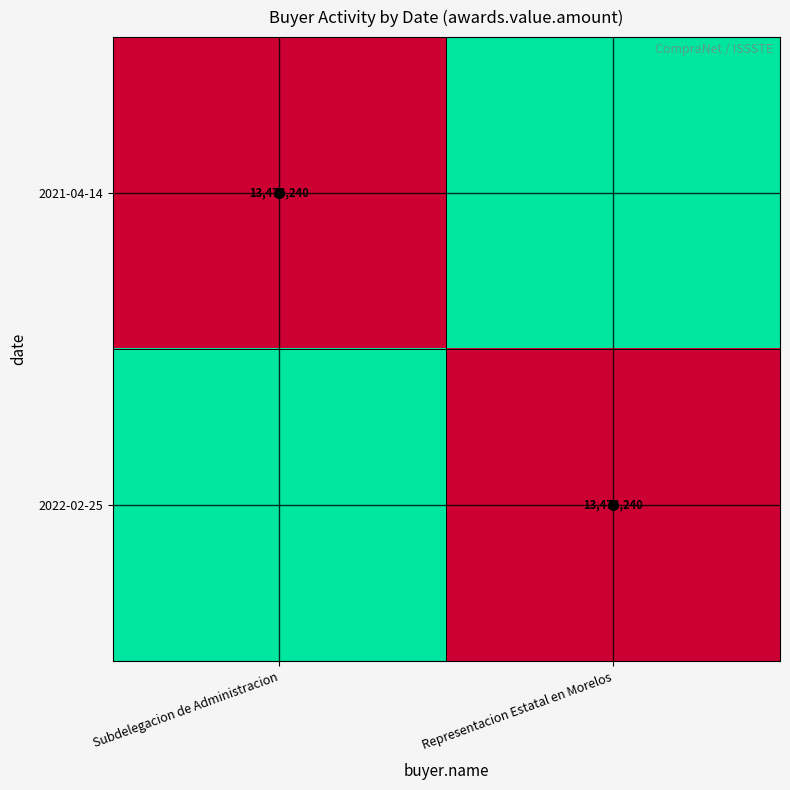

What is the spread (max minus min) of values at Representacion Estatal en Morelos?

13476240